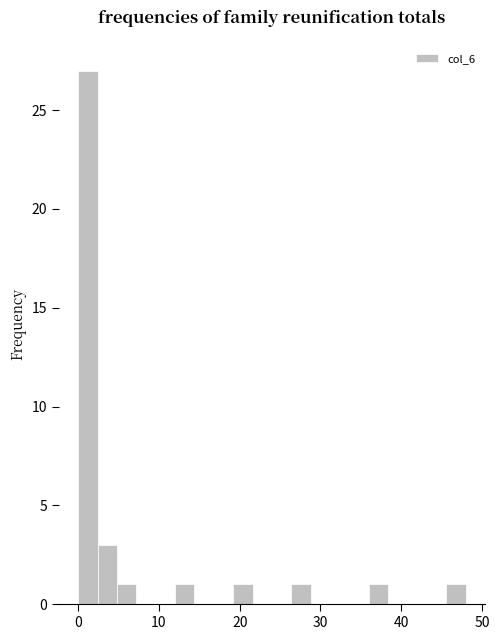

Read against the x-axis, roughly where is the centre of the tallest bar?

1